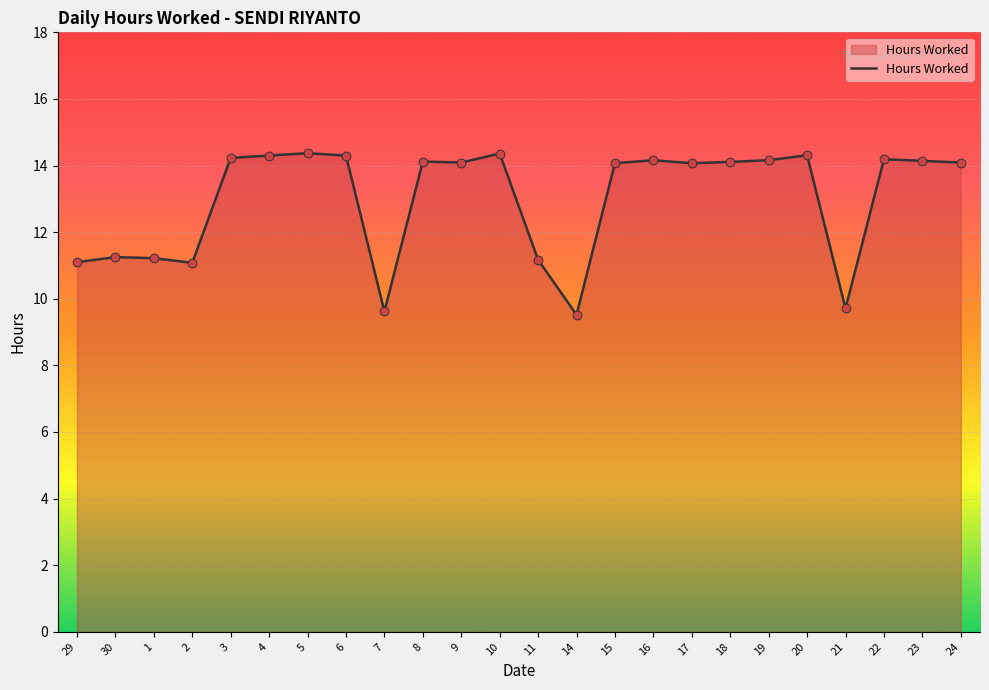

Which has a higher value, 5 or 19?

5